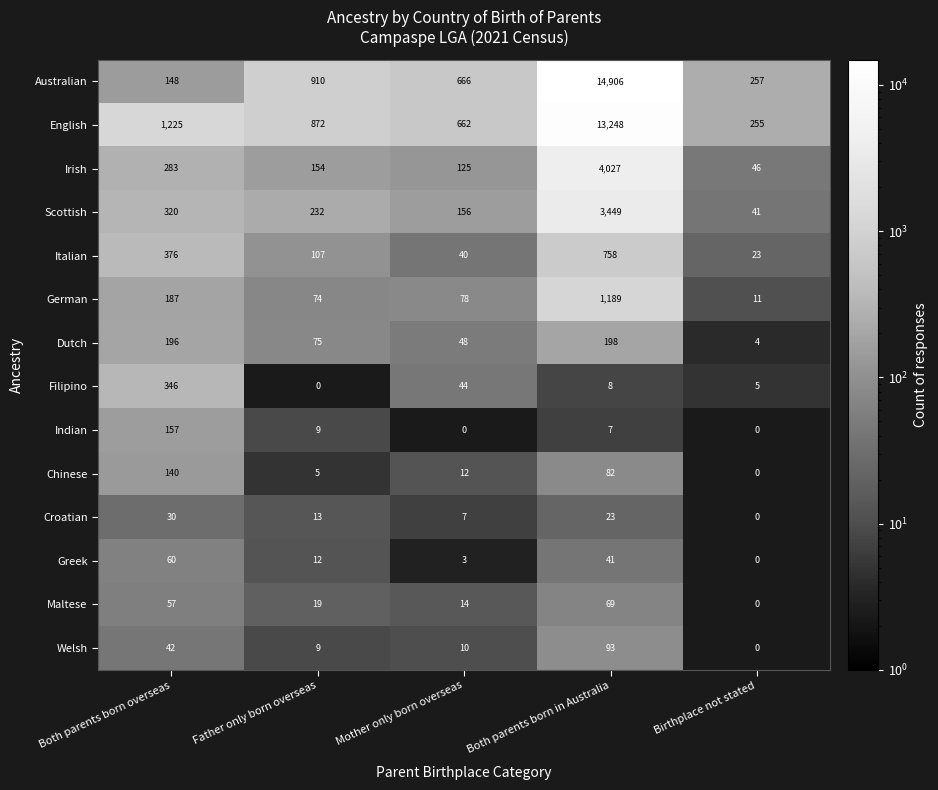

At which label is Italian closest to 390?

Both parents born overseas